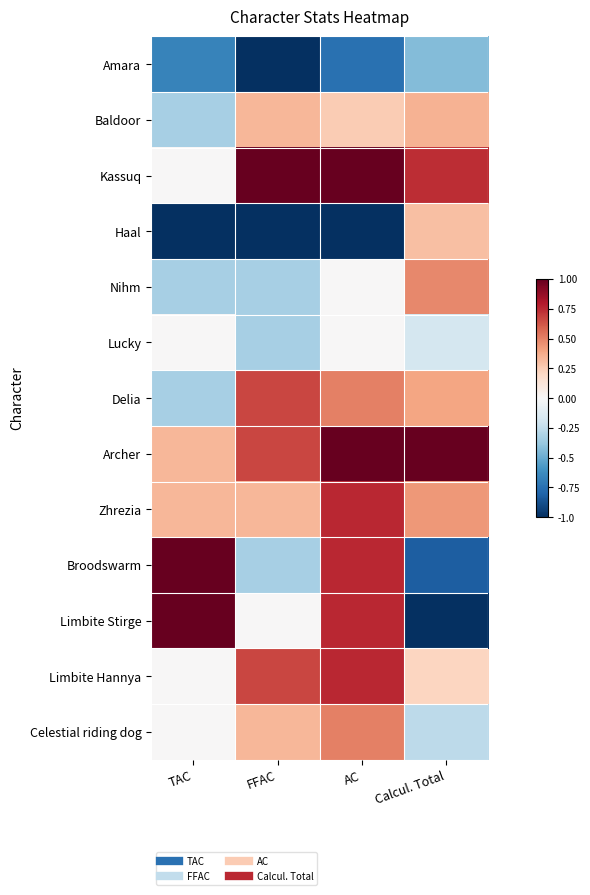

What is the spread (max minus min) of values at FFAC?

2.0